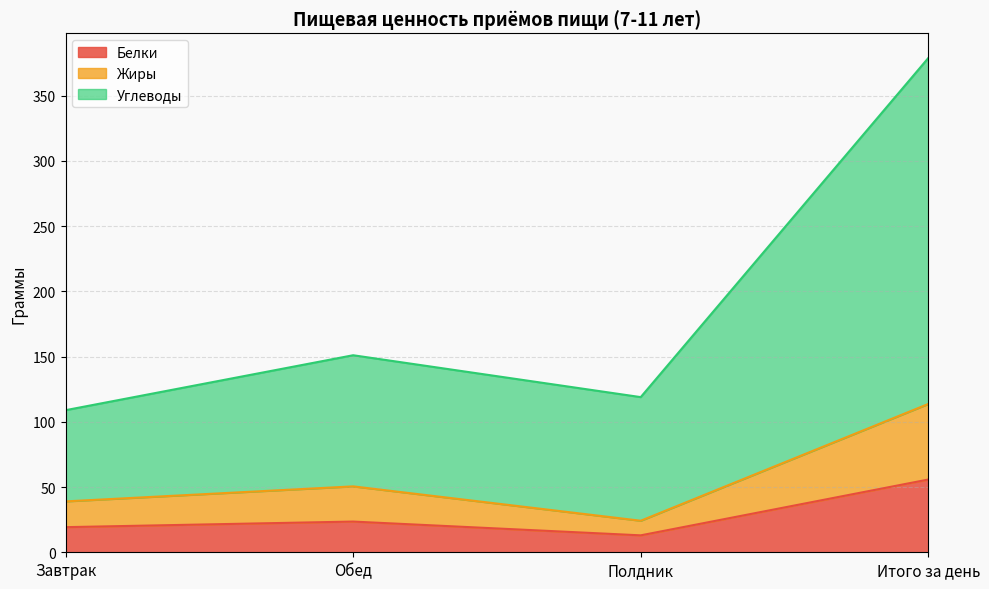

Between Итого за день and Обед, which is larger?

Итого за день